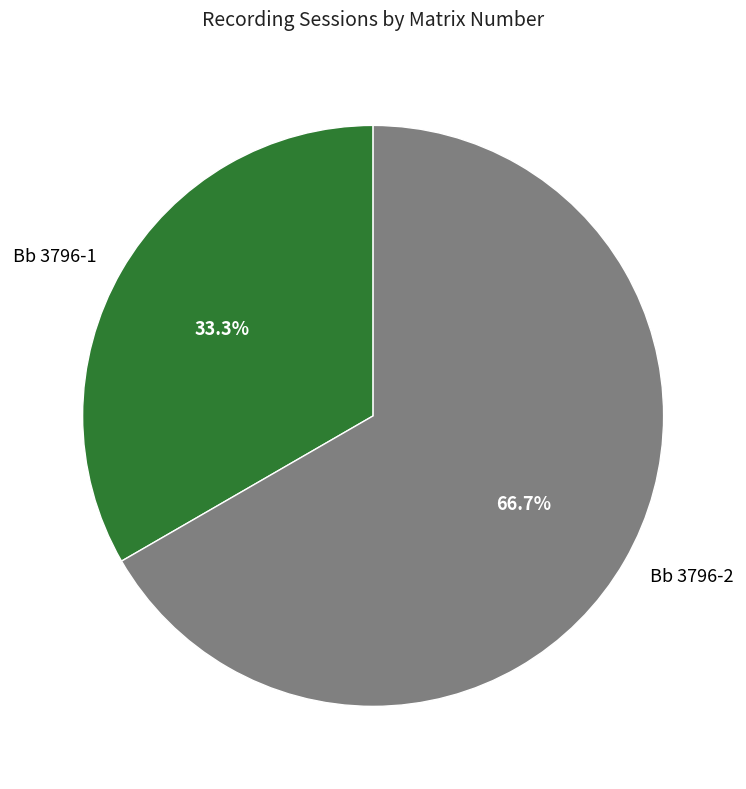

To the nearest percent, what is the average slice percentage?

50%